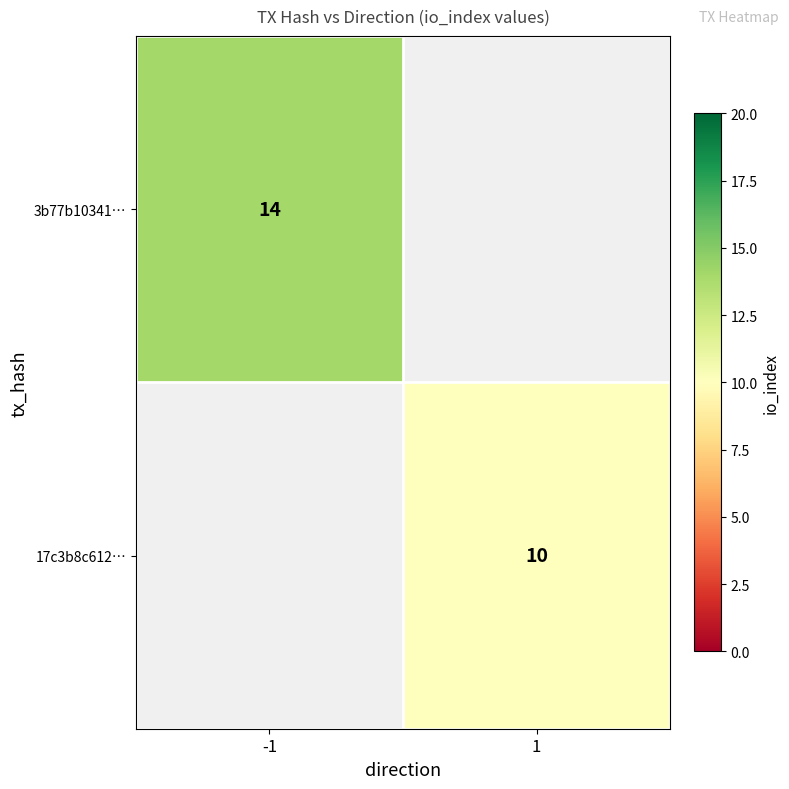

Is it true that 3b77b10341… equals 5 at -1?

False